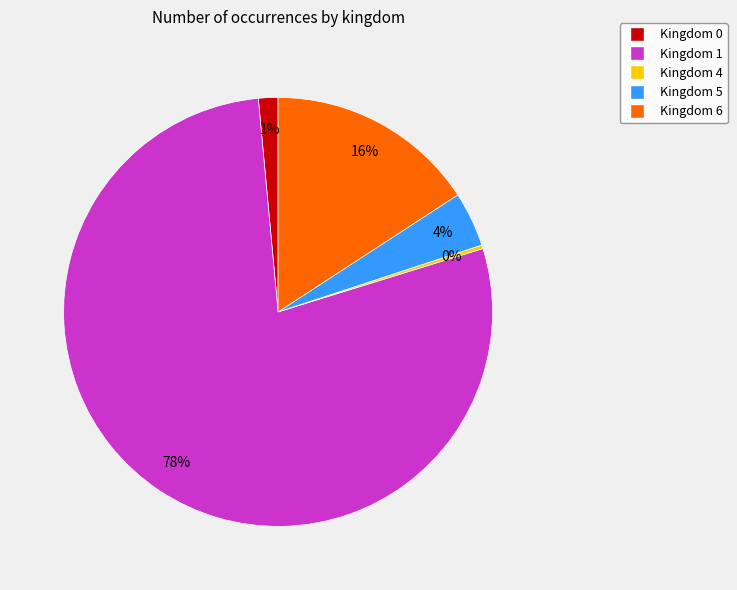

Does any single category account for the majority?

Yes